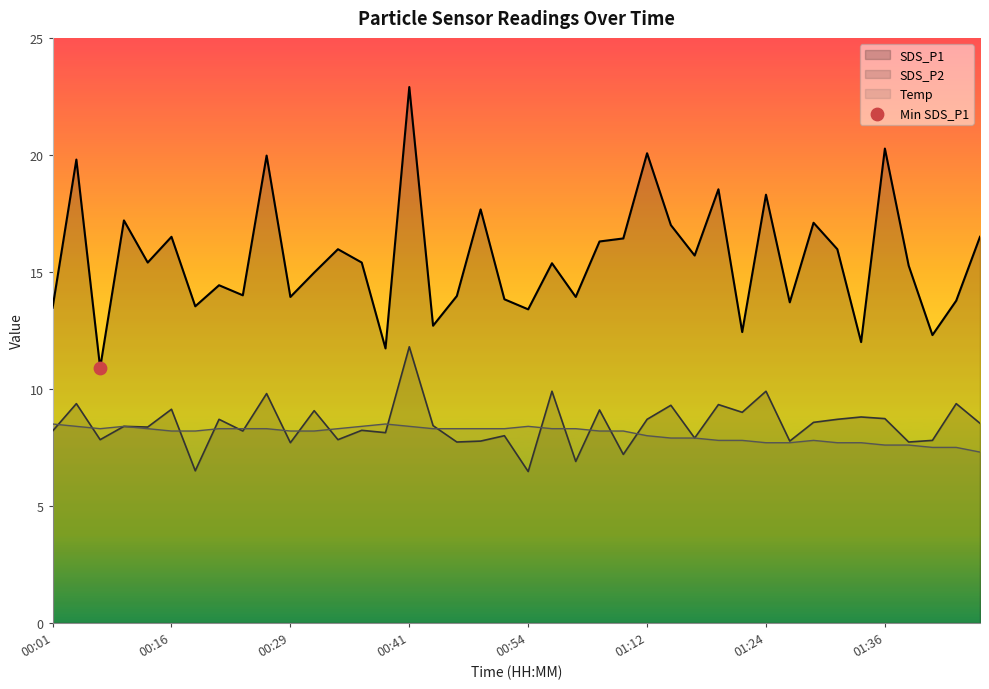

At which category is the sum across all series the highest?

00:41